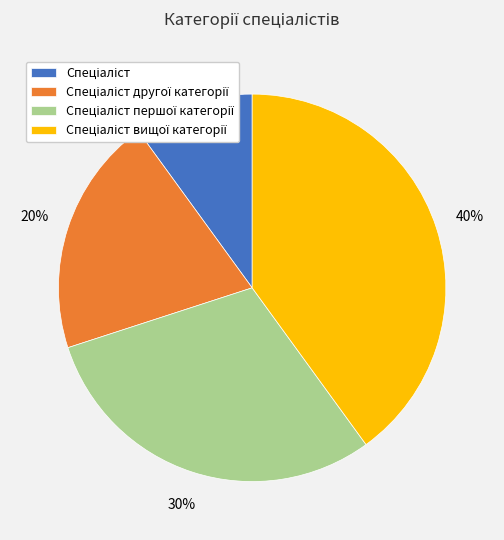

To the nearest percent, what is the difference between the largest and smallest slice percentages?

30%